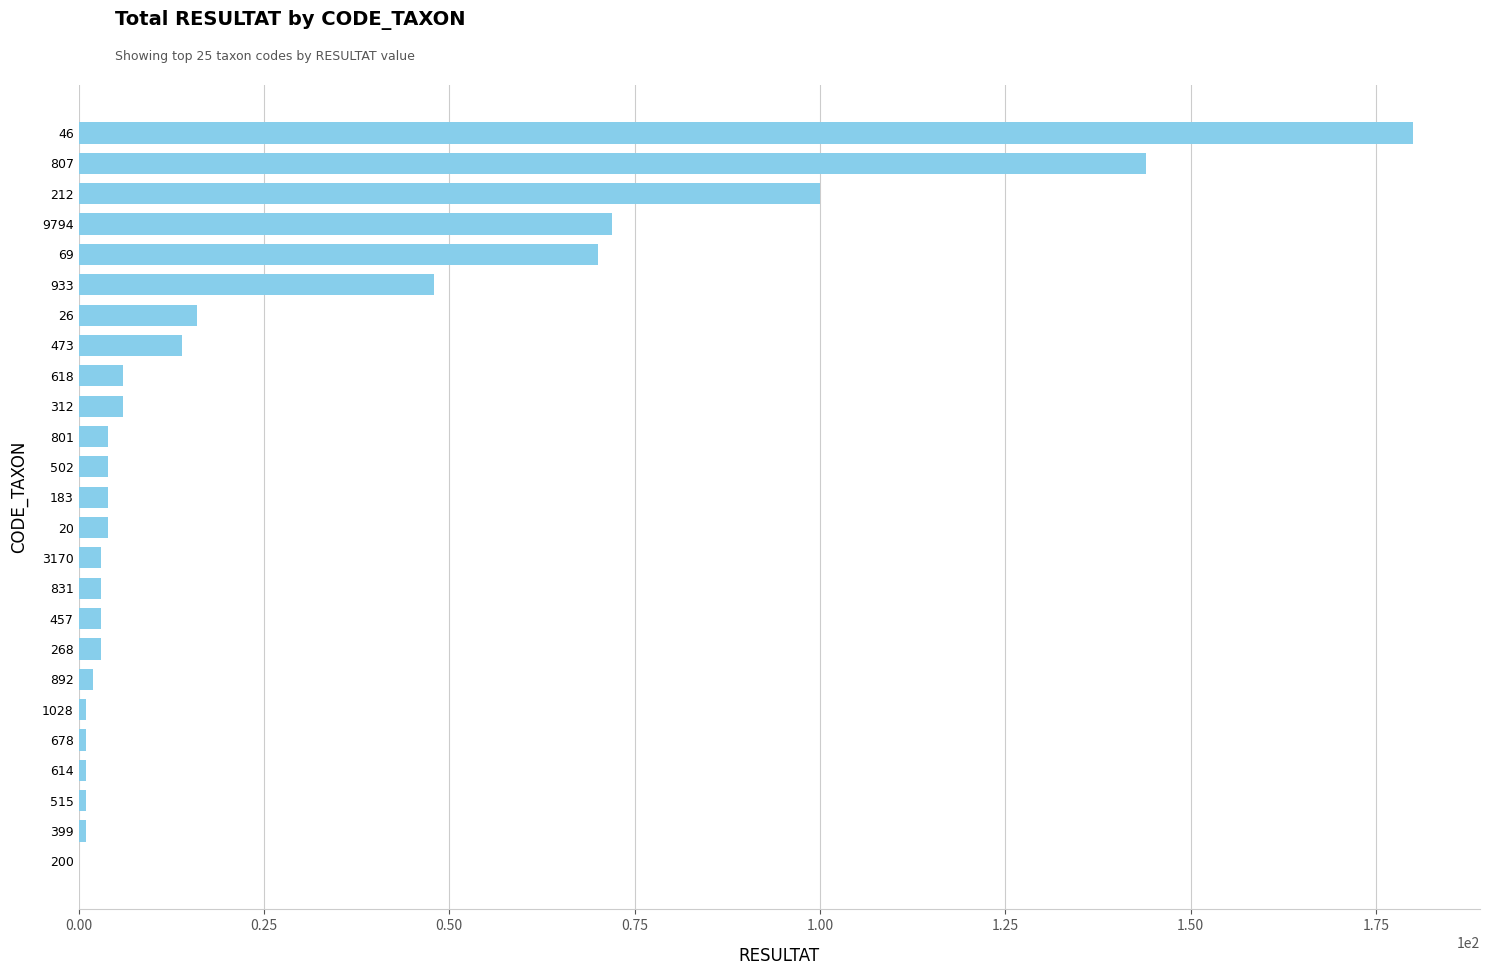

Is it true that the value at 26 is 16?

True